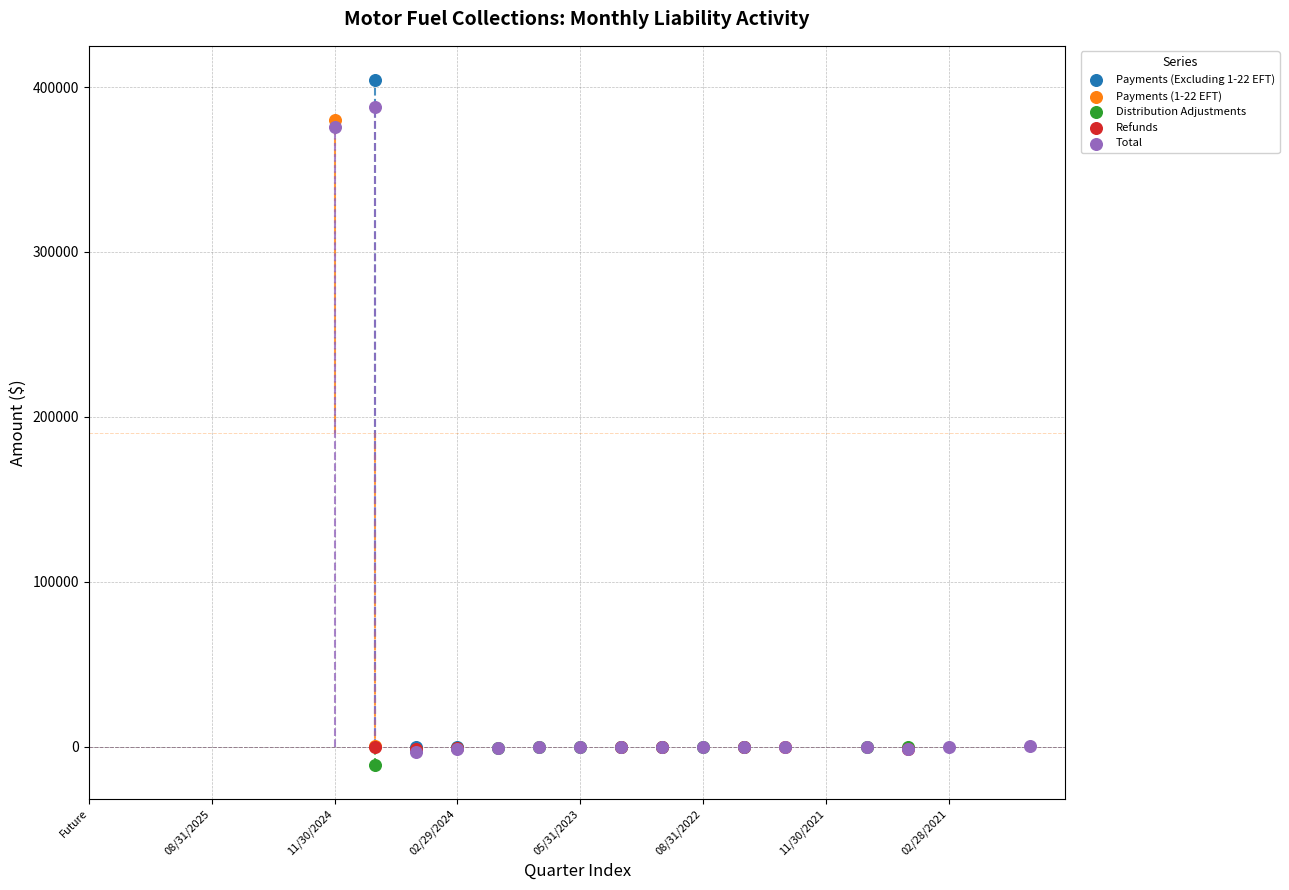

Which series contains the highest Y value?

Payments (Excluding 1-22 EFT)